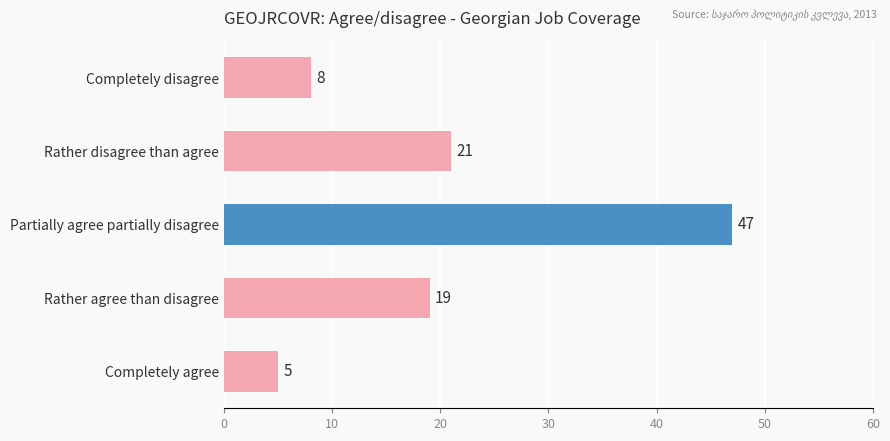

True or false: the data shows 14 at Completely disagree.

False